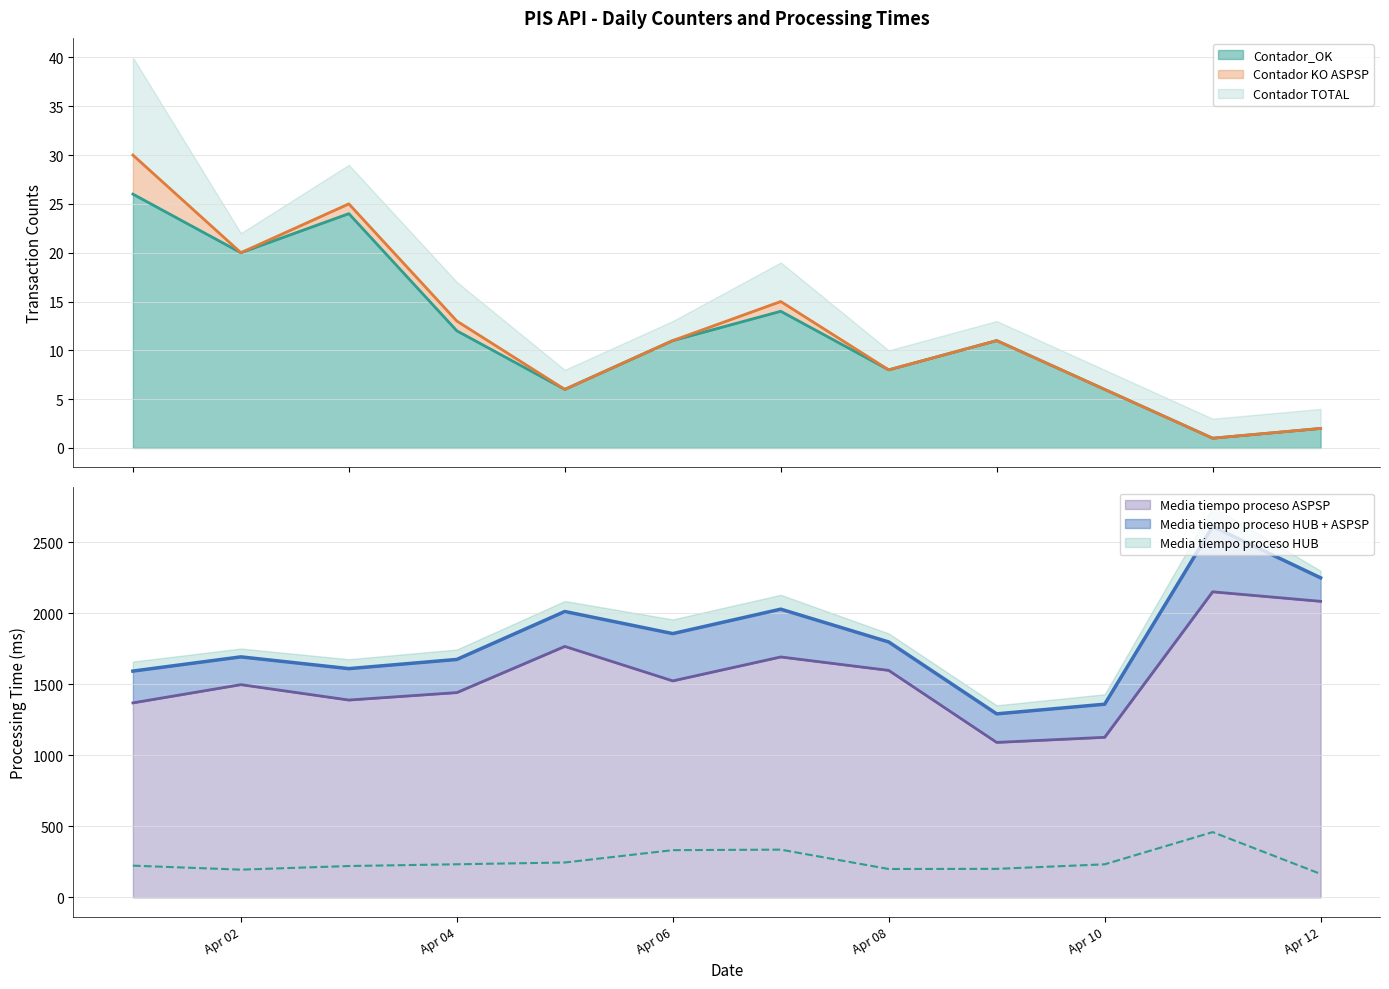

The Contador TOTAL series shows 11.0 at 2020-04-09. True or false?

True